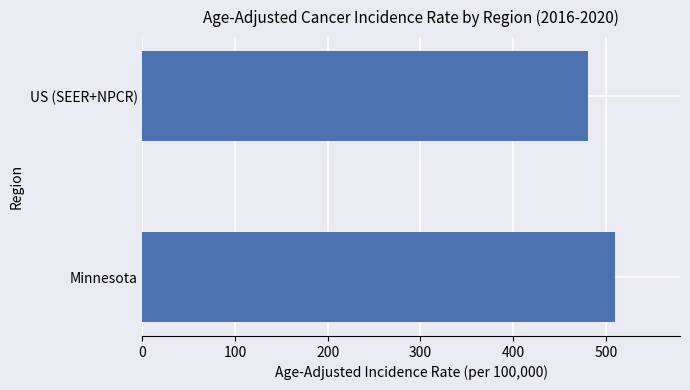

True or false: the data shows 109.8 at US (SEER+NPCR).

False